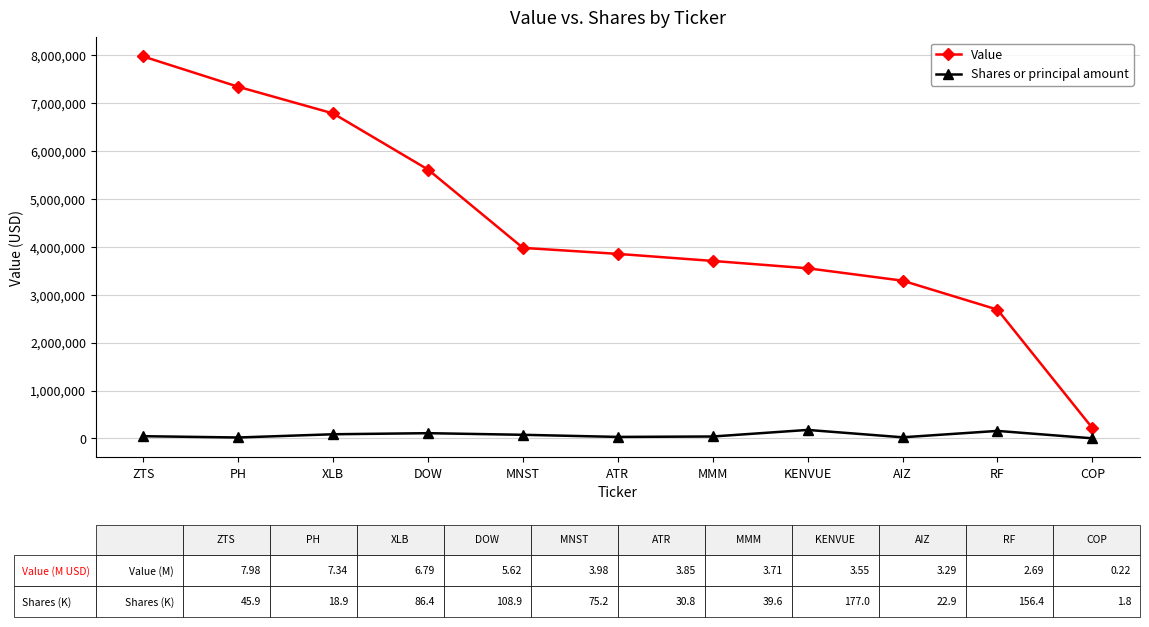

What position from the right is ZTS?

11